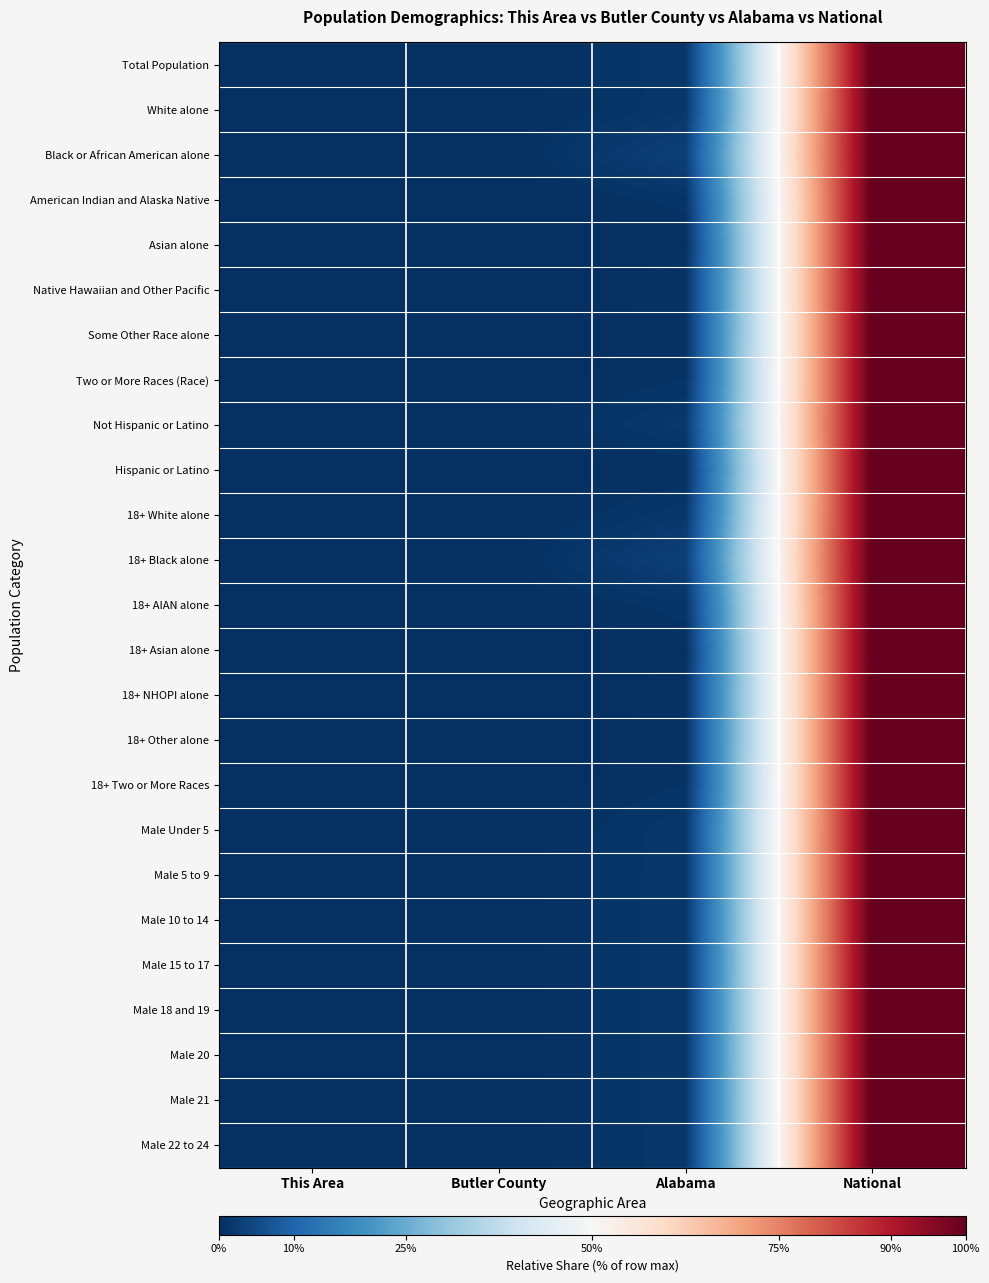

Rank the series at This Area from lowest to highest value.

Asian alone, Native Hawaiian and Other Pacific, Some Other Race alone, 18+ Asian alone, 18+ NHOPI alone, 18+ Other alone, Total Population, Hispanic or Latino, American Indian and Alaska Native, 18+ AIAN alone, 18+ Two or More Races, Male 5 to 9, Two or More Races (Race), Male 10 to 14, Male 20, Male 15 to 17, Male 22 to 24, Male 21, Male 18 and 19, Male Under 5, White alone, 18+ White alone, Not Hispanic or Latino, Black or African American alone, 18+ Black alone